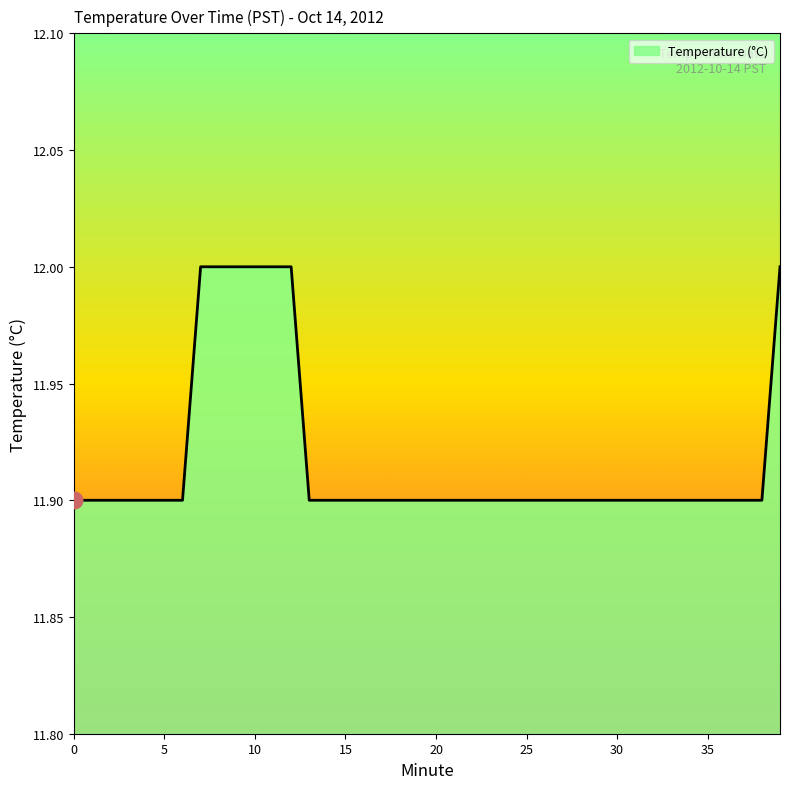

What is the smallest value displayed?

11.9